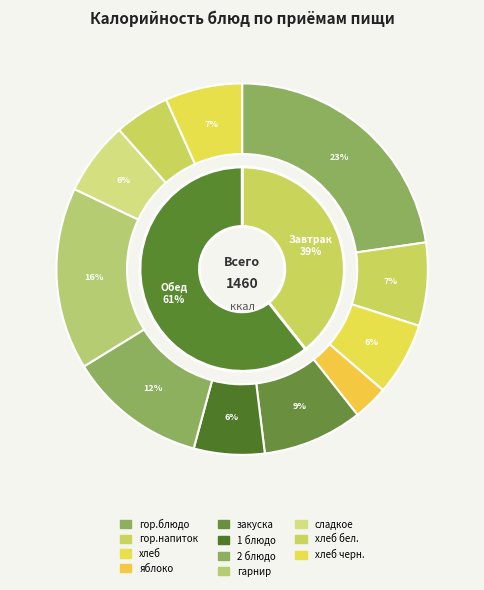

Is the sum of Завтрак (гор.напиток) and Завтрак (яблоко) greater than half?

No